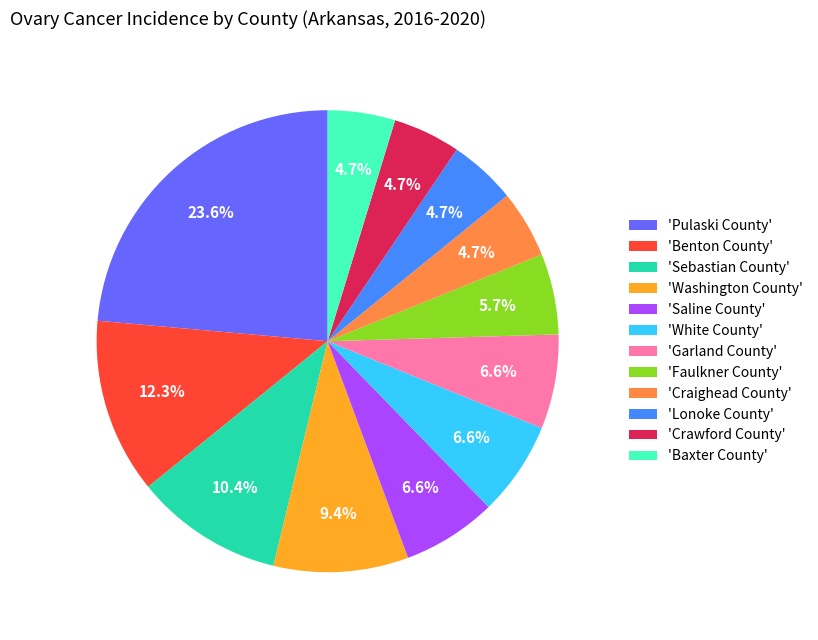

What percentage do 'White County' and 'Pulaski County' together represent?

30.2%